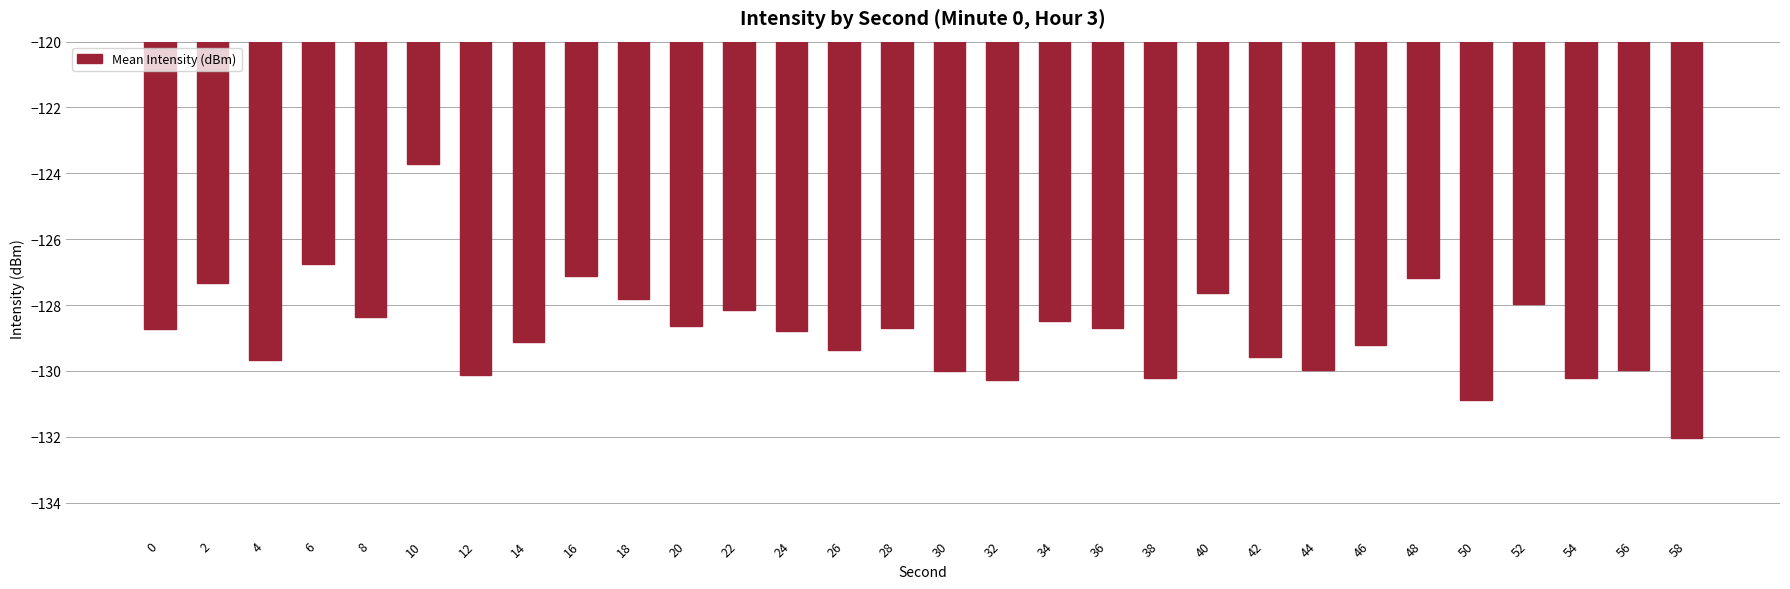

What is the maximum value shown in the chart?

-123.7